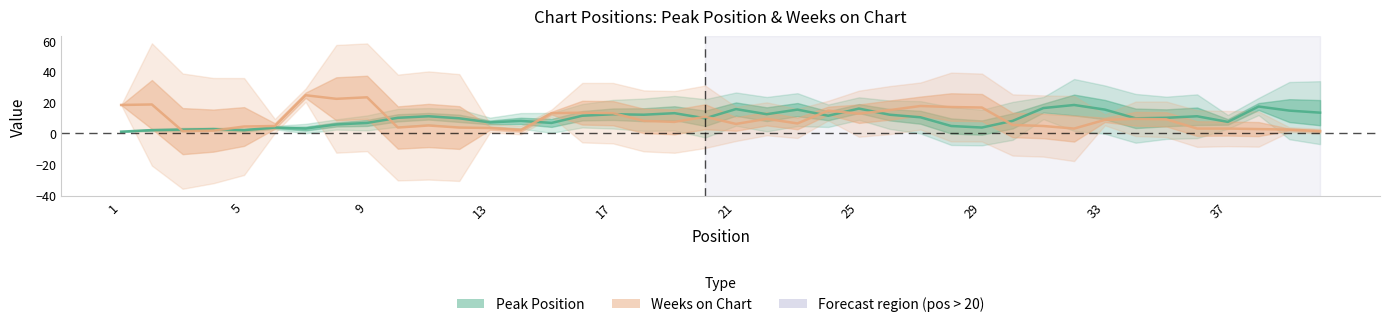

Rank the series by their average value, from lowest to highest.

Weeks on Chart, Peak Position